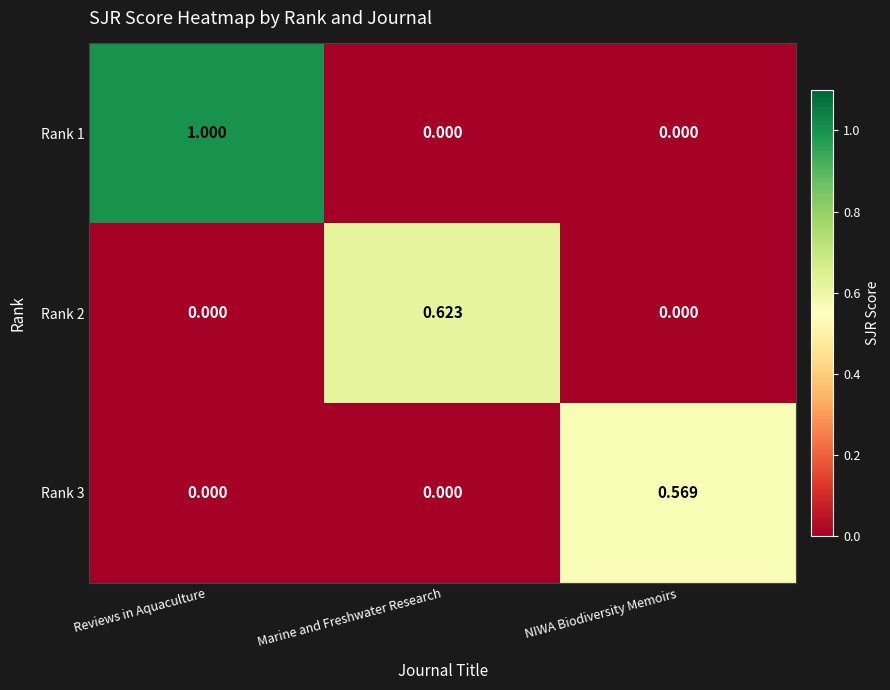

List the series in order of their peak value, highest first.

Rank 1, Rank 2, Rank 3